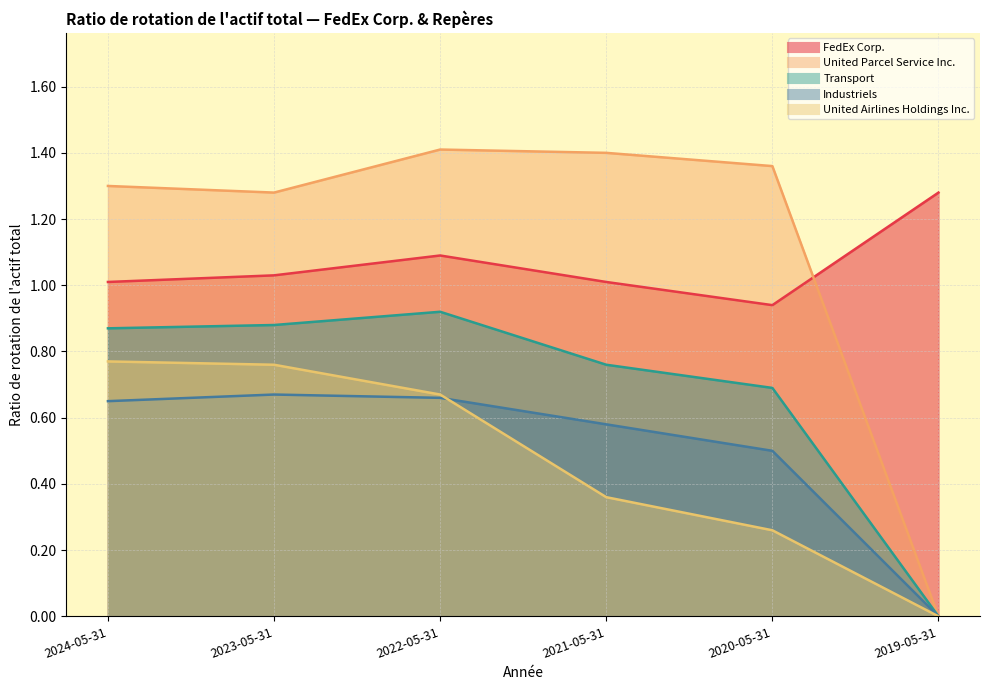

The United Airlines Holdings Inc. series shows 0.2 at 2020-05-31. True or false?

False